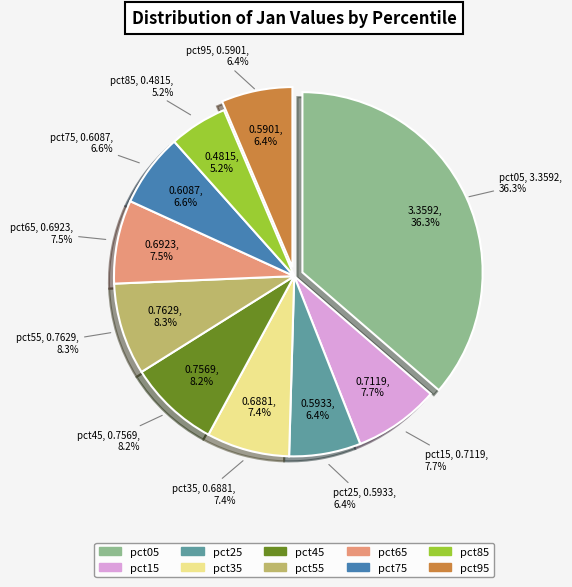

Rank the categories by value from lowest to highest.

pct85, pct95, pct25, pct75, pct35, pct65, pct15, pct45, pct55, pct05